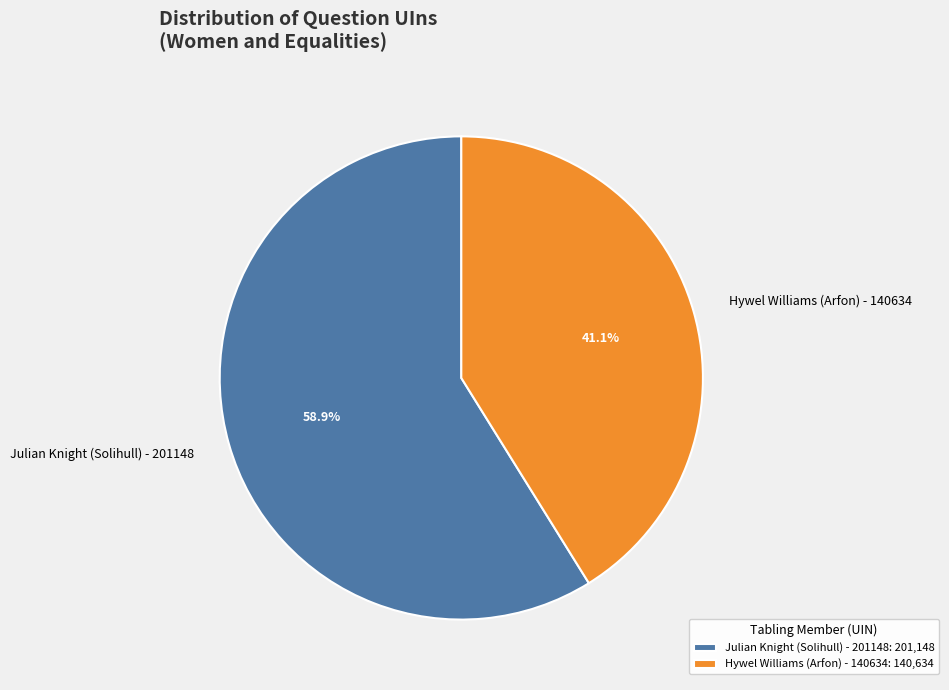

Count the number of slices in the pie.

2